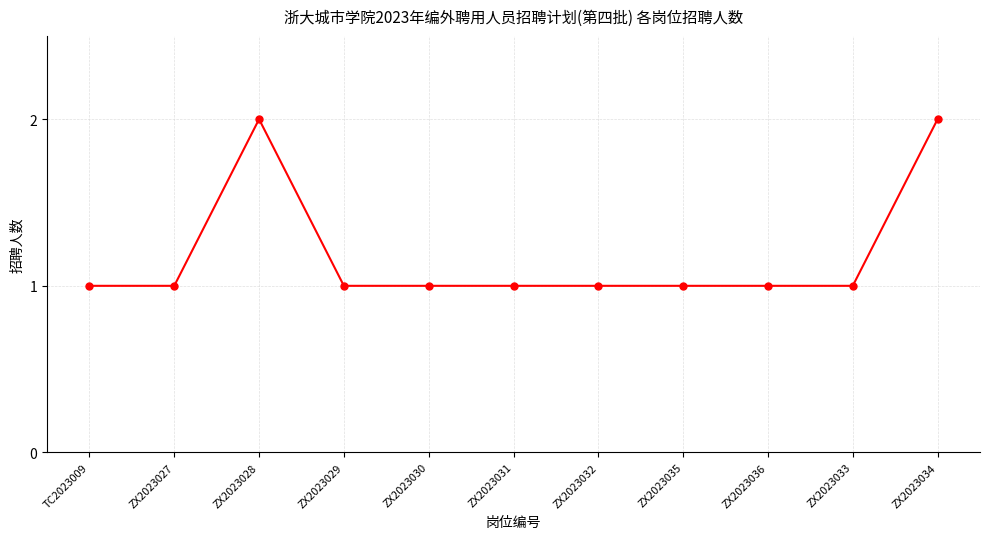

What is the sum of all values?

13